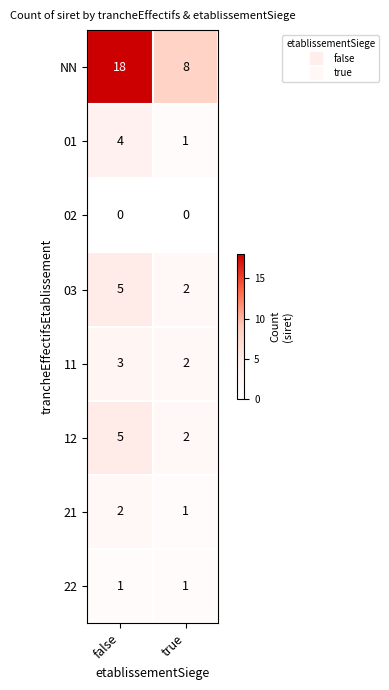

List the labels in order of 03 value, smallest first.

true, false